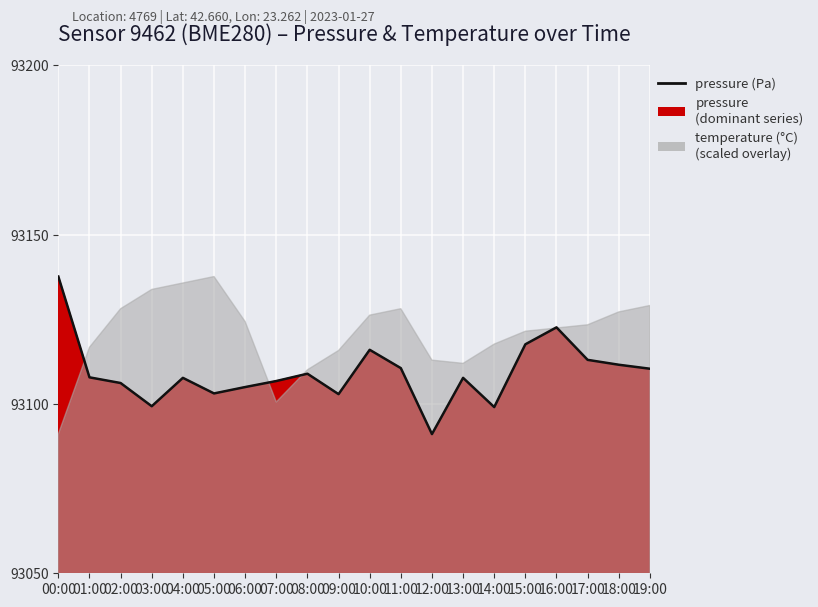

Where does the data first go above 93107?

00:00